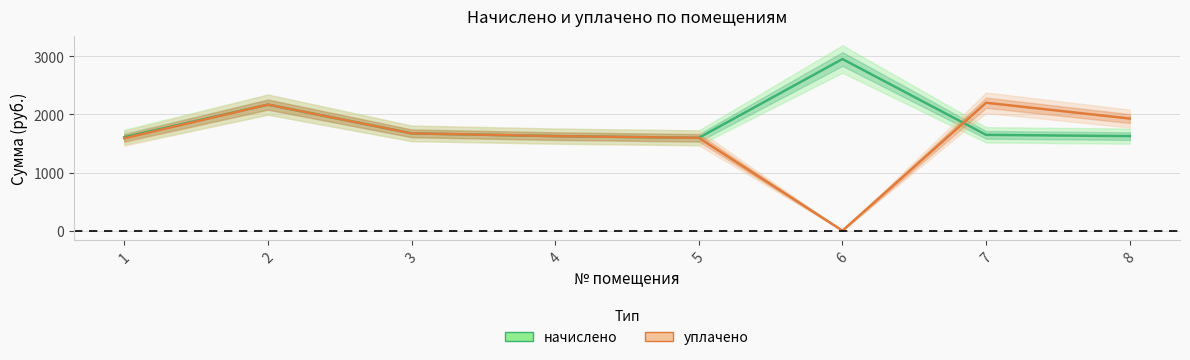

Is this an area chart (filled region under the line)?

No